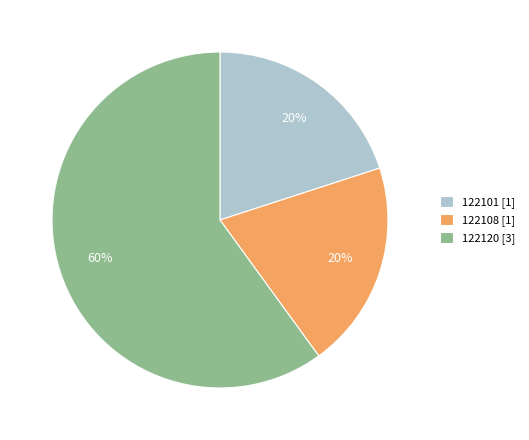

To the nearest percent, what is the difference between the 122108 and 122120 slice percentages?

40%